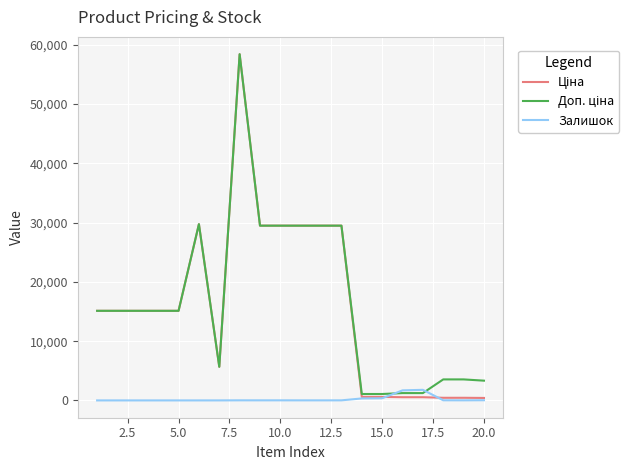

What is the greatest value displayed?

58426.5